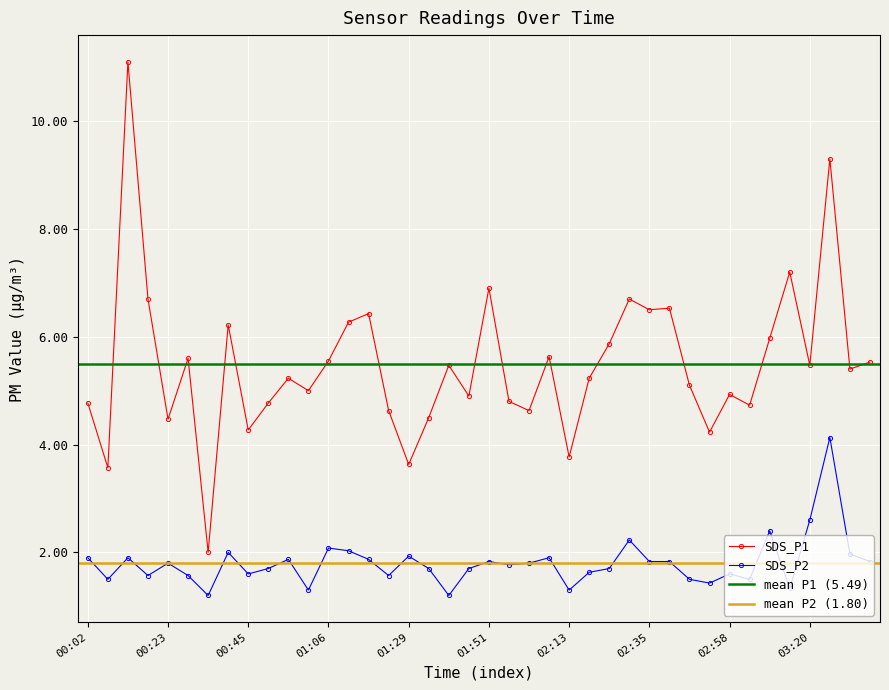

The value of SDS_P2 at 01:40 is 1.2. True or false?

True